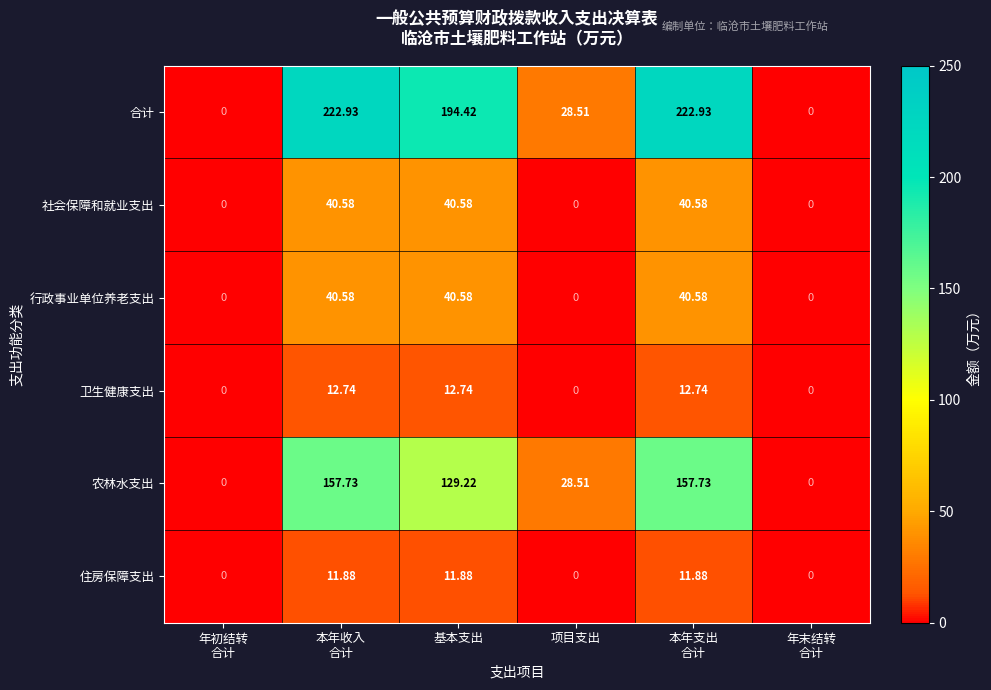

Which series has the largest total across all categories?

合计